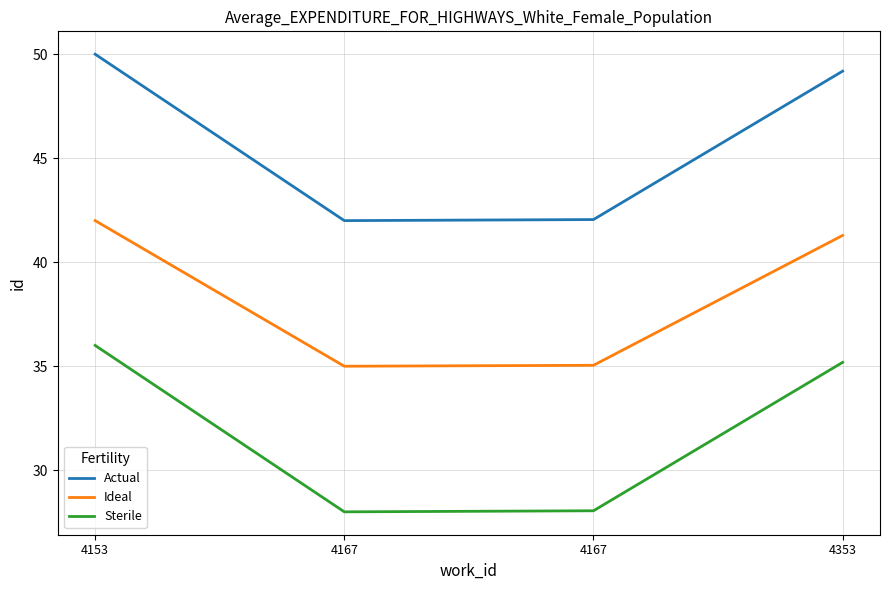

How many lines are shown in the chart?

3